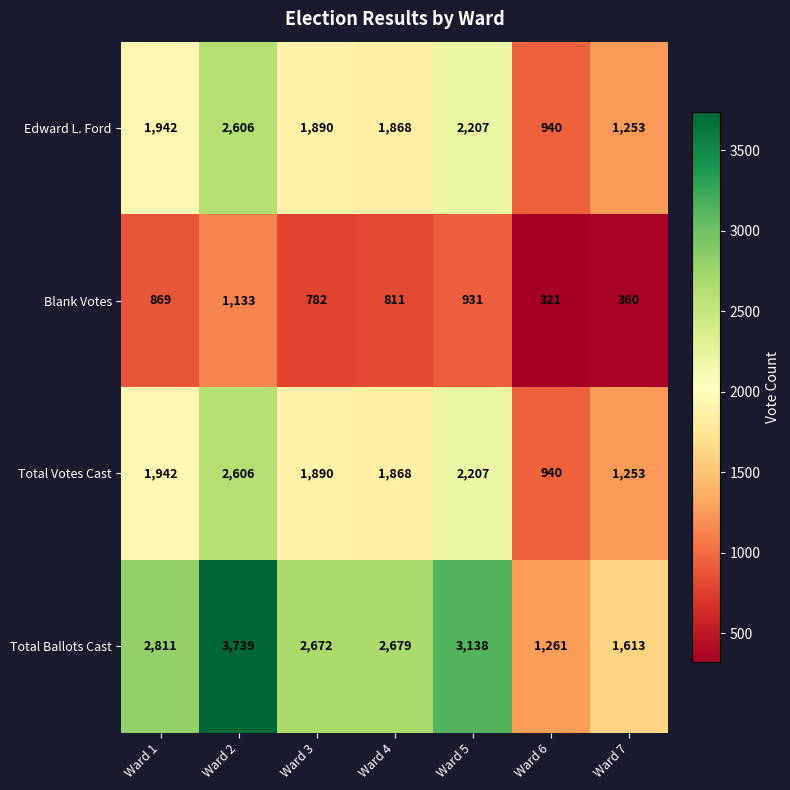

Which series has the largest total across all categories?

Total Ballots Cast